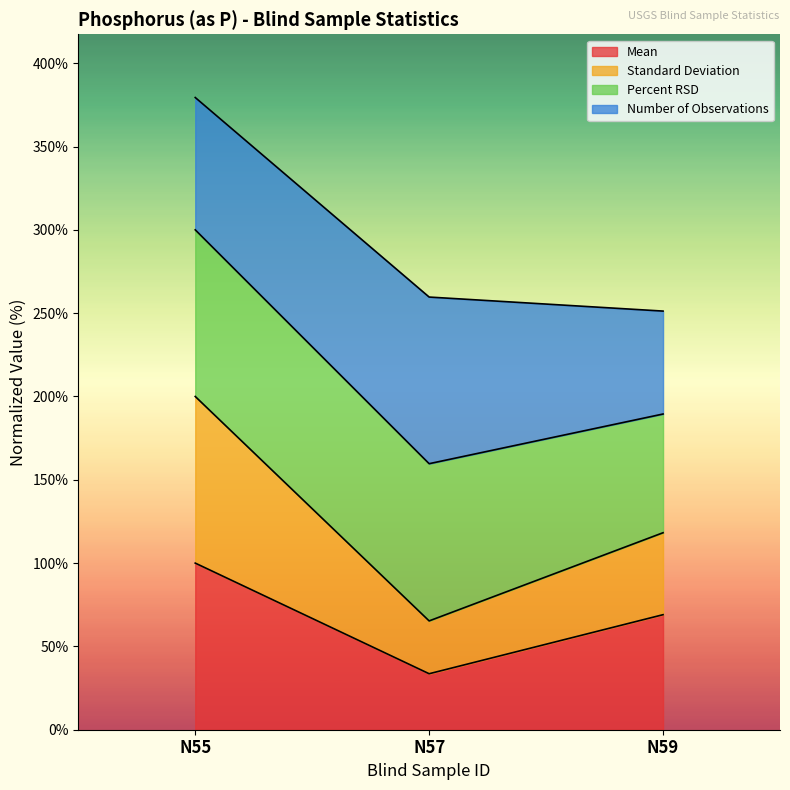

Does the chart display data point markers on the line(s)?

No